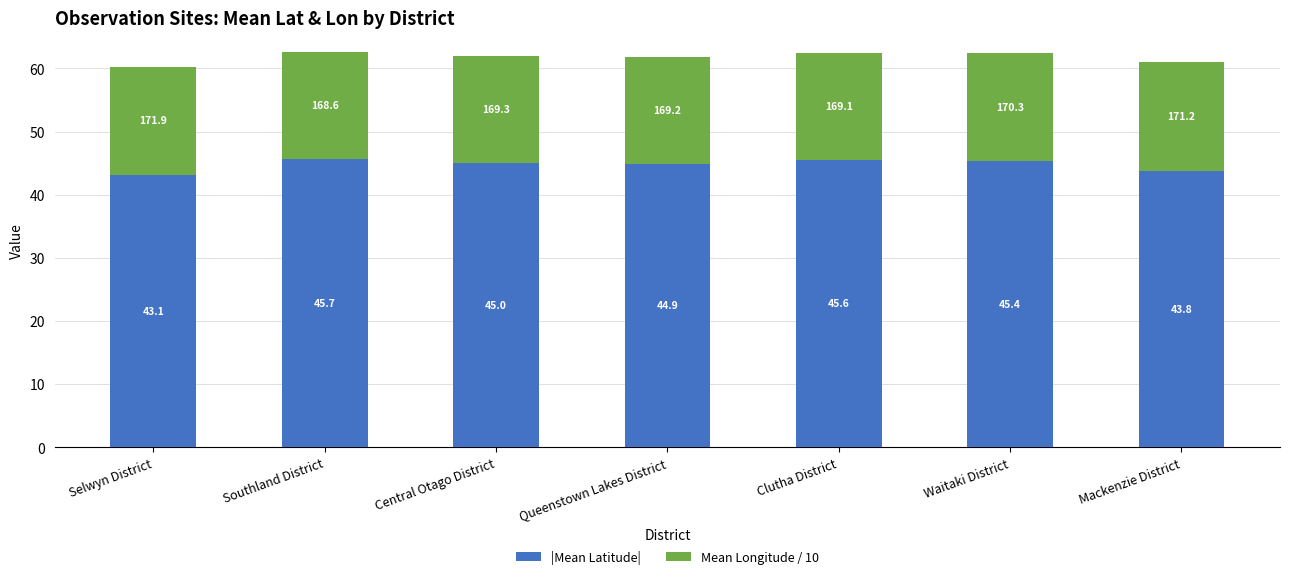

What is the total value across all series at Clutha District?

62.5